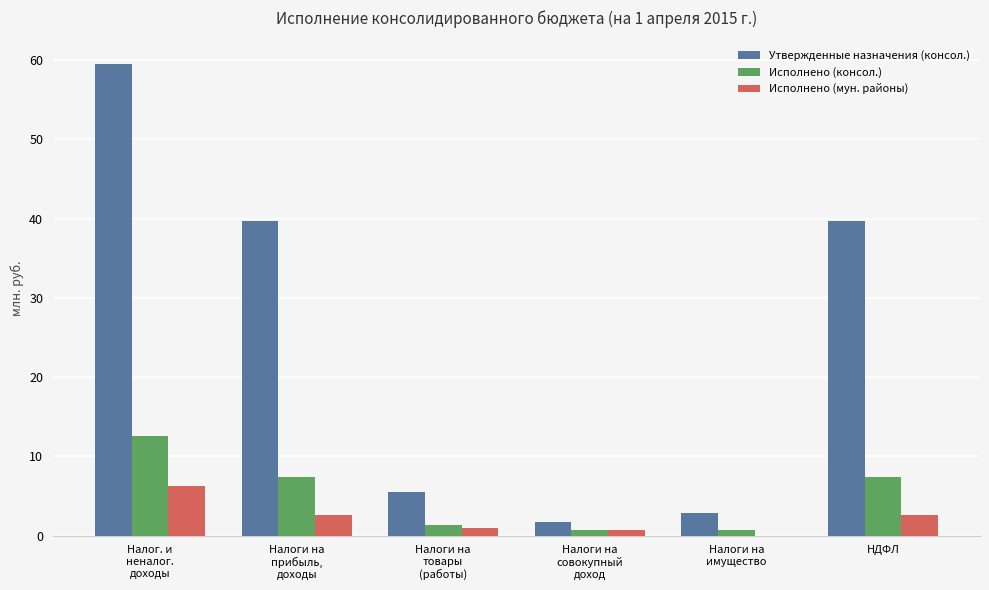

Read the Исполнено (консол.) value at Налоги на
имущество.

0.7